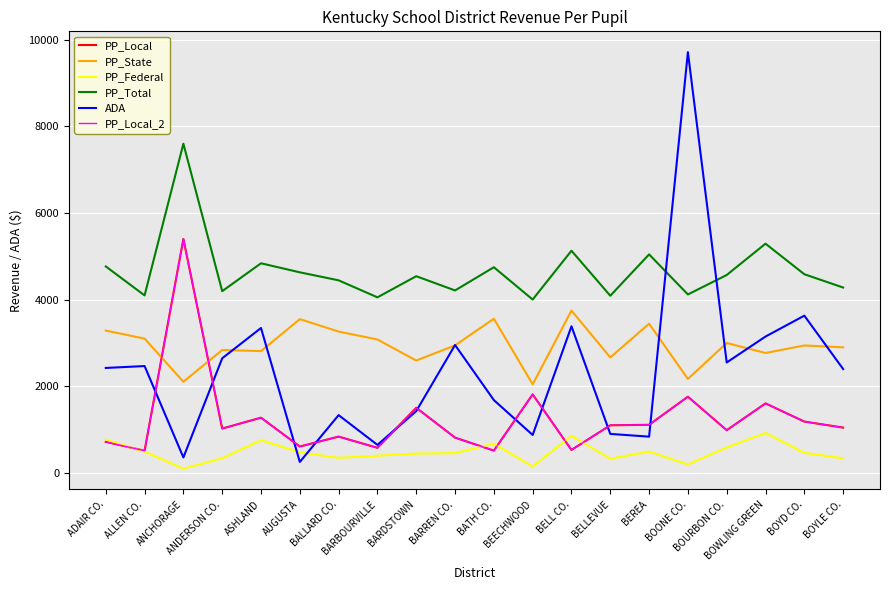

What is the label of the 19th point from the right?

ALLEN CO.